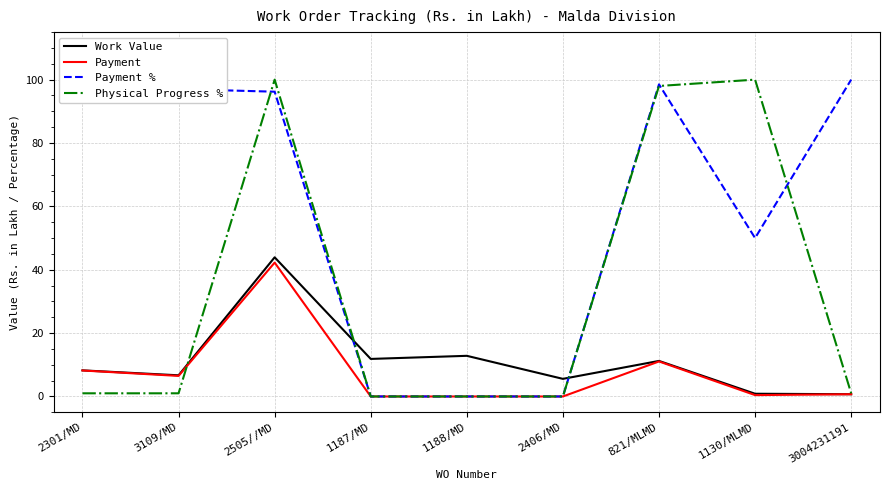

Which category has the highest value in the Work Value series?

2505//MD